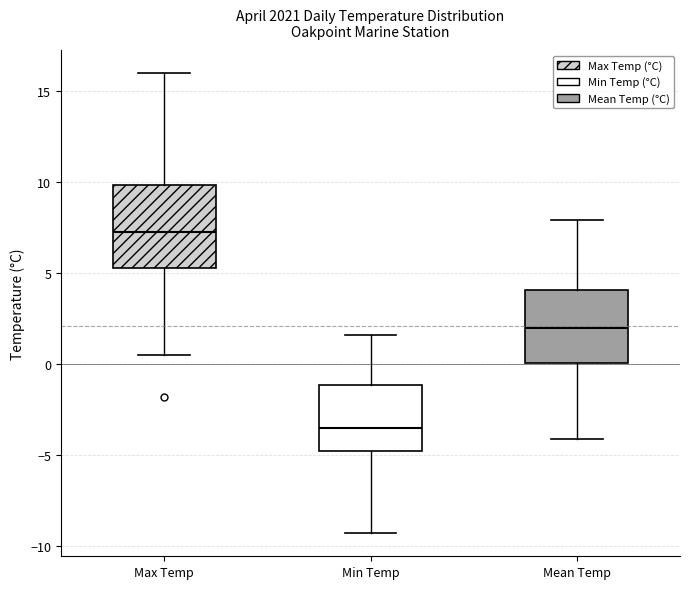

Which box has the lowest median line?

Min Temp